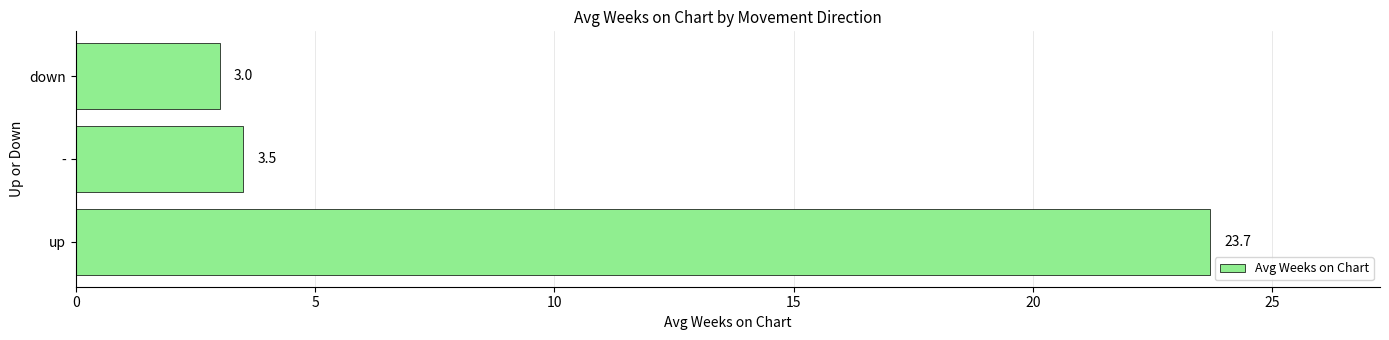

Which category has the lowest value across all series?

down